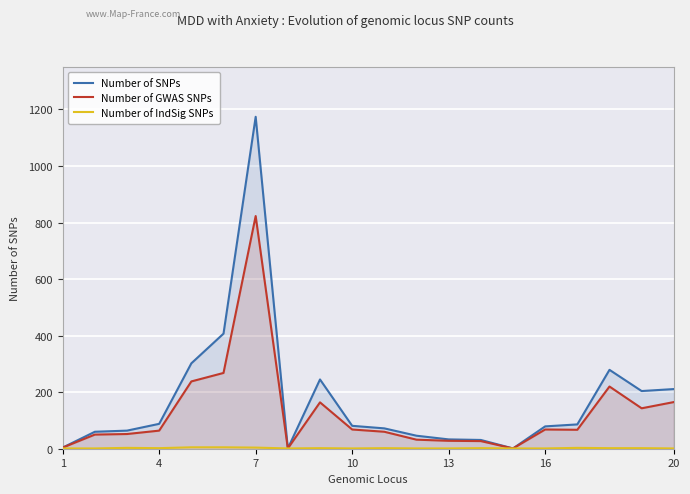

What is the difference between the highest and lowest values at 13?

32